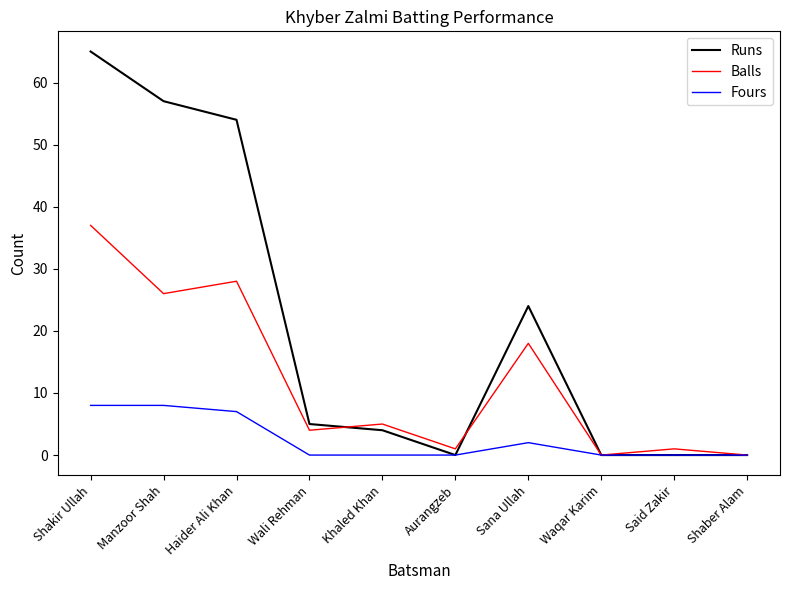

Reading right to left, list all the values displayed in this chart.

Runs: Shaber Alam=0	Said Zakir=0	Waqar Karim=0	Sana Ullah=24	Aurangzeb=0	Khaled Khan=4	Wali Rehman=5	Haider Ali Khan=54	Manzoor Shah=57	Shakir Ullah=65
Balls: Shaber Alam=0	Said Zakir=1	Waqar Karim=0	Sana Ullah=18	Aurangzeb=1	Khaled Khan=5	Wali Rehman=4	Haider Ali Khan=28	Manzoor Shah=26	Shakir Ullah=37
Fours: Shaber Alam=0	Said Zakir=0	Waqar Karim=0	Sana Ullah=2	Aurangzeb=0	Khaled Khan=0	Wali Rehman=0	Haider Ali Khan=7	Manzoor Shah=8	Shakir Ullah=8